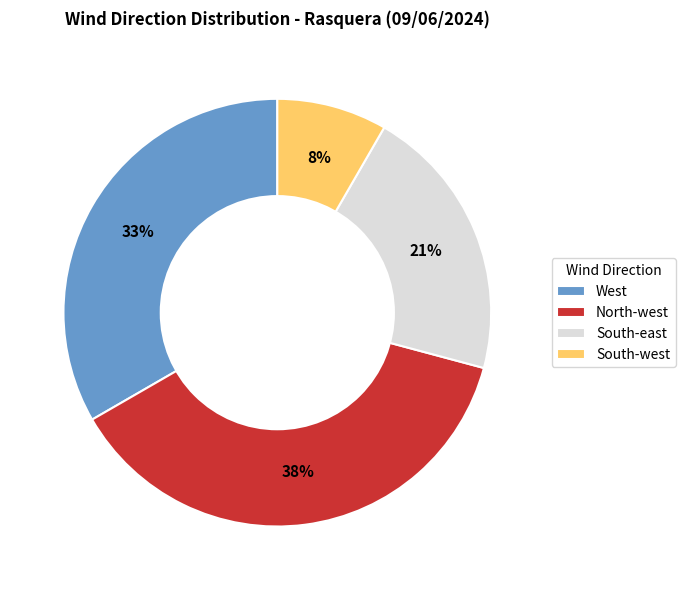

Which category has the biggest portion of the pie?

North-west